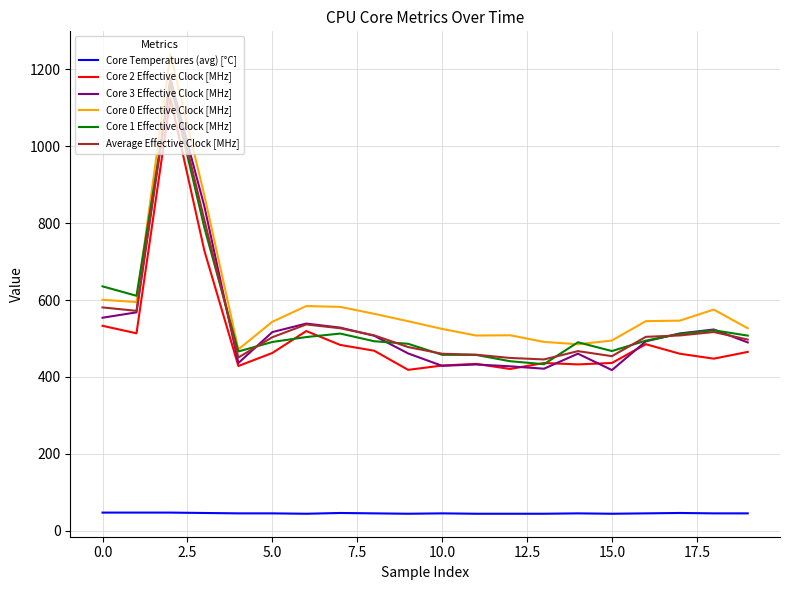

What is the greatest value displayed?

1239.1